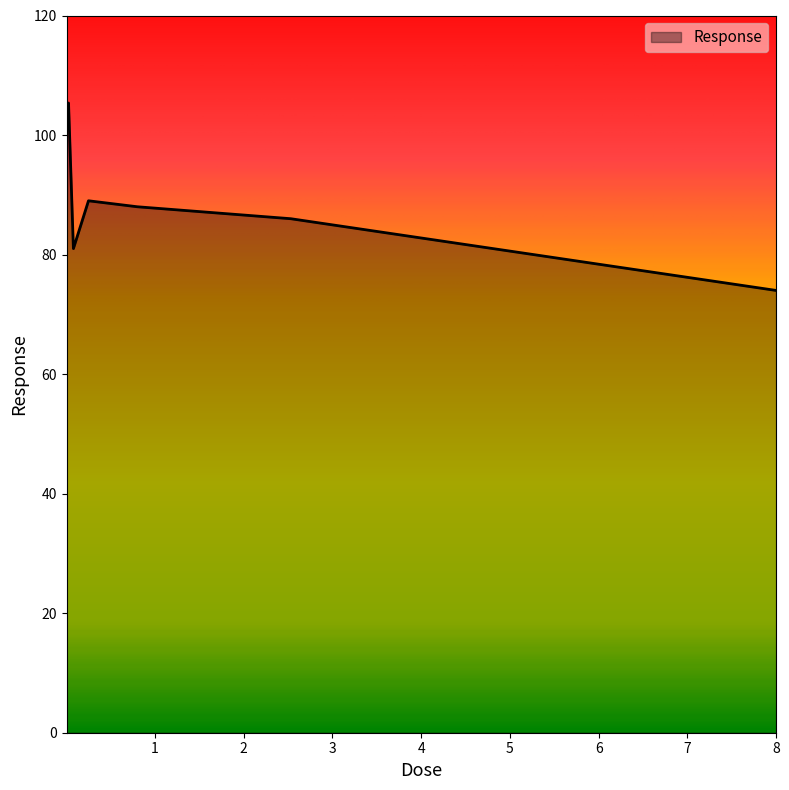

What is the greatest value displayed?

105.4